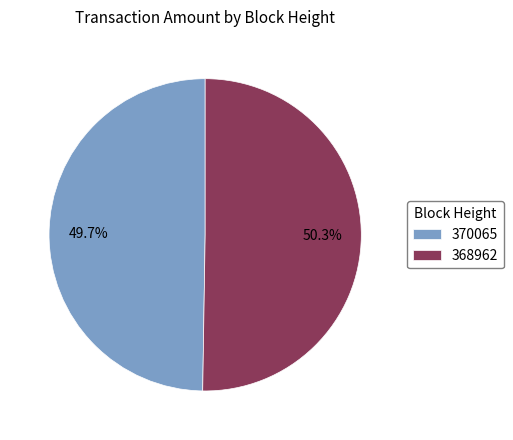

To the nearest percent, what percentage of the pie is 370065?

50%